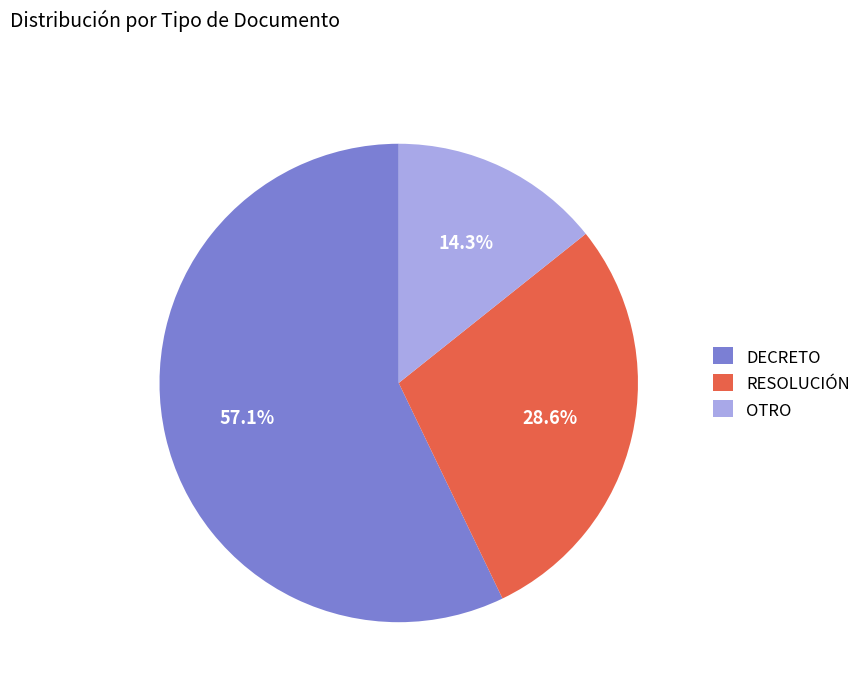

What is the largest slice in the pie chart?

DECRETO